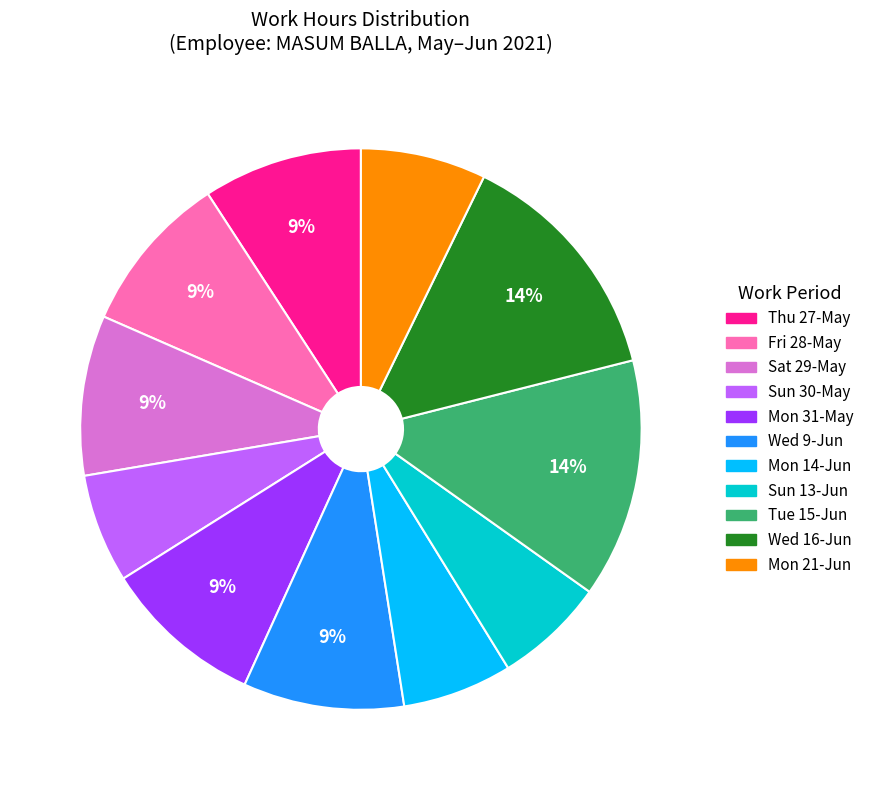

Is there any slice that represents more than half of the pie?

No